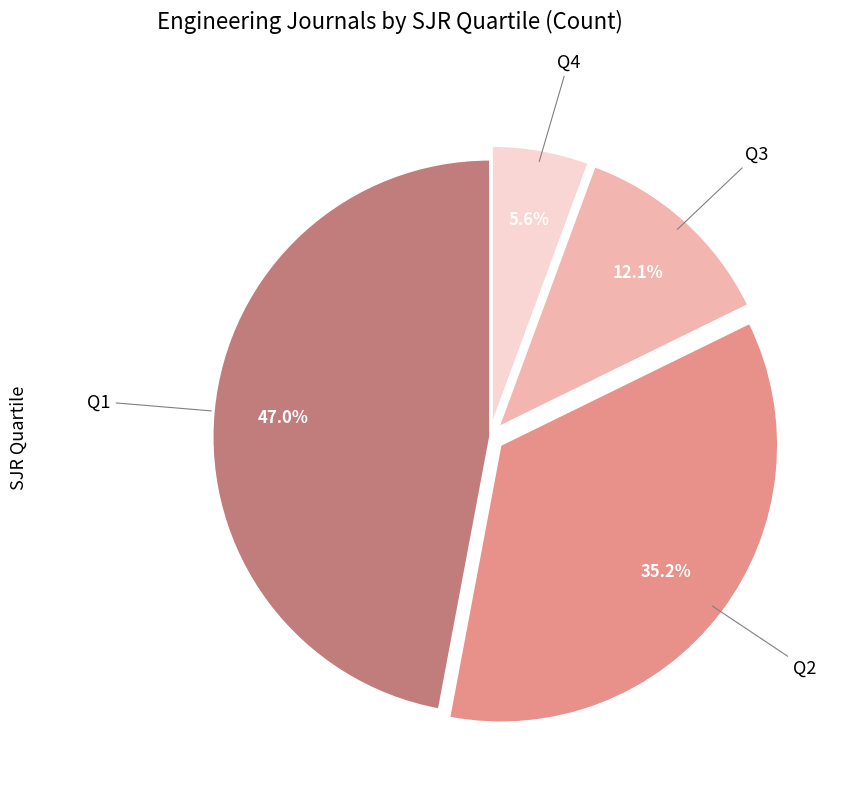

How many segments does this pie chart have?

4